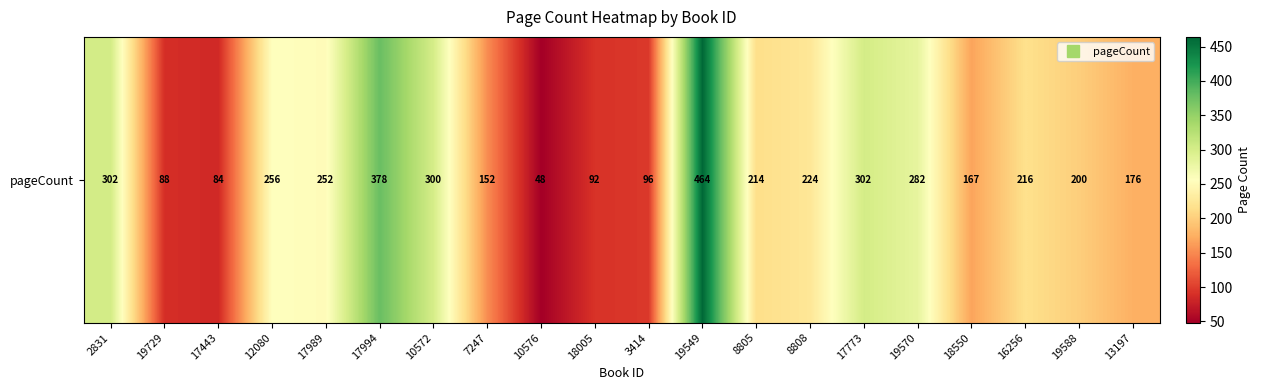

List the labels in order of value, largest first.

19549, 17994, 2831, 17773, 10572, 19570, 12080, 17989, 8808, 16256, 8805, 19588, 13197, 18550, 7247, 3414, 18005, 19729, 17443, 10576